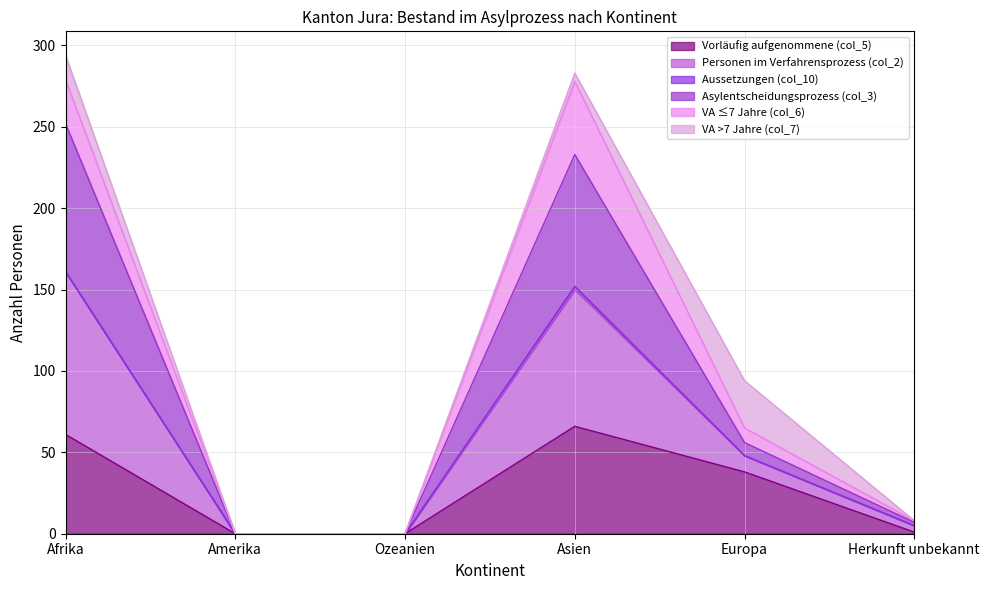

At how many categories does at least one series exceed 251?

2